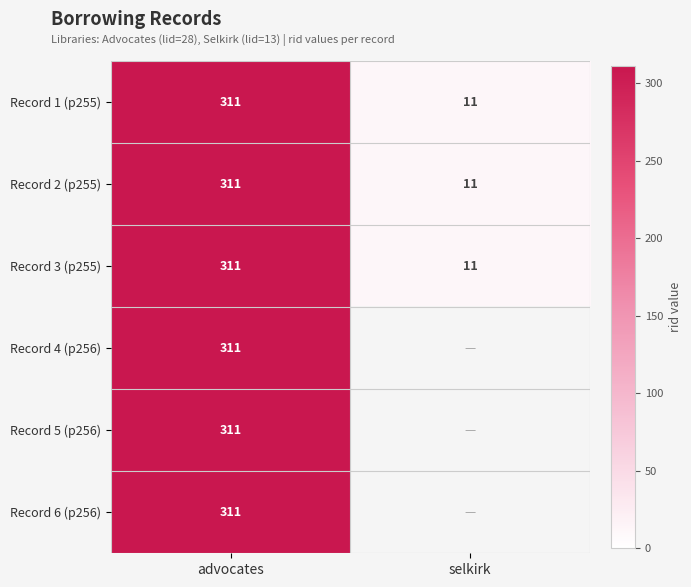

What is the total value across all series at advocates?

1866